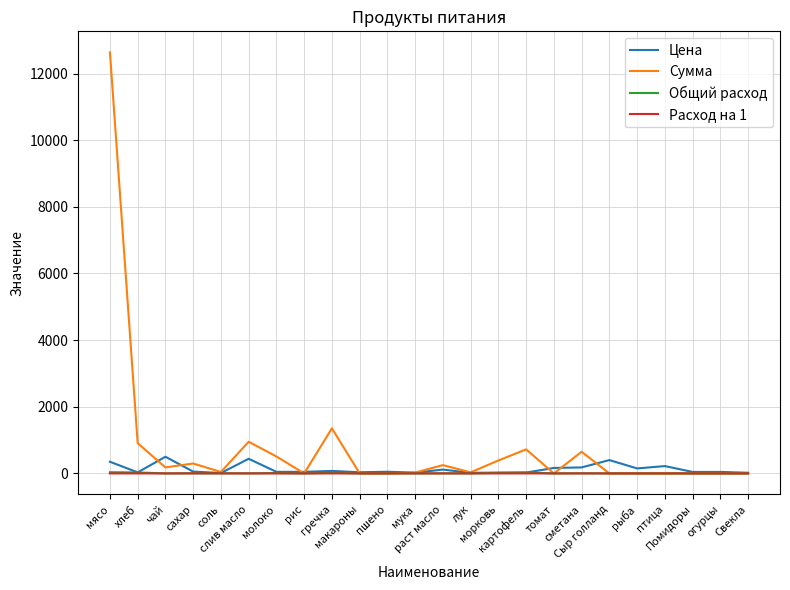

How many values in the Сумма series exceed 43?

12